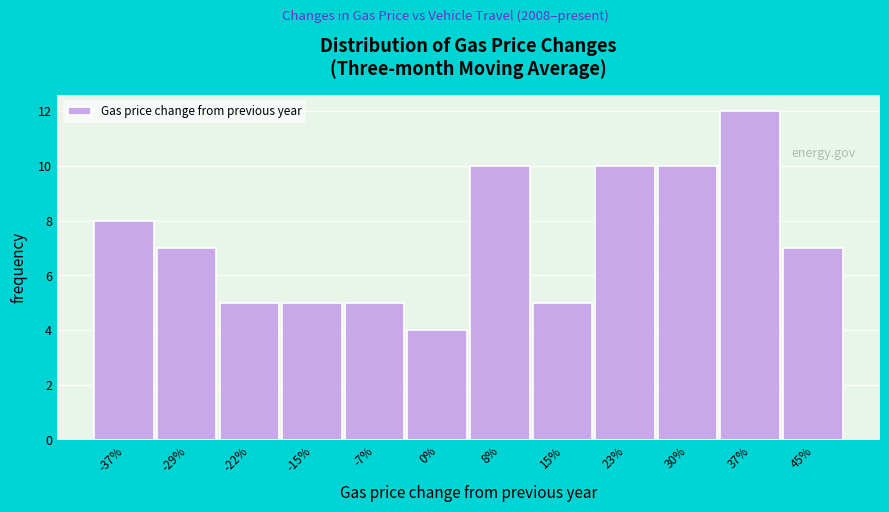

Reading left to right, list all the values displayed in this chart.

-37%=8	-29%=7	-22%=5	-15%=5	-7%=5	0%=4	8%=10	15%=5	23%=10	30%=10	37%=12	45%=7